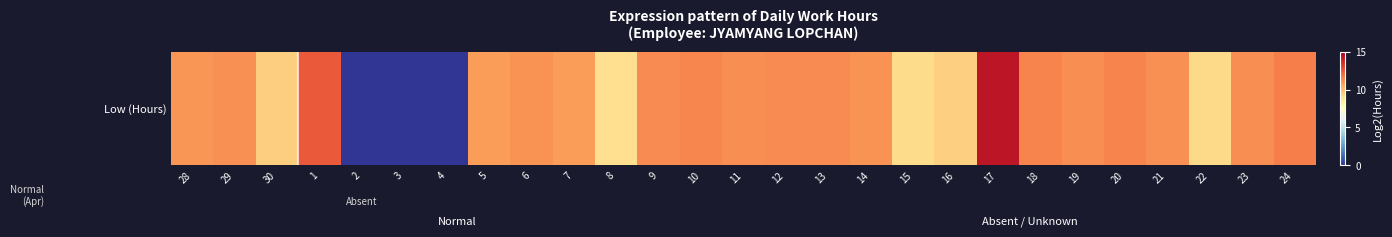

True or false: the data shows -6.6 at 2.

False